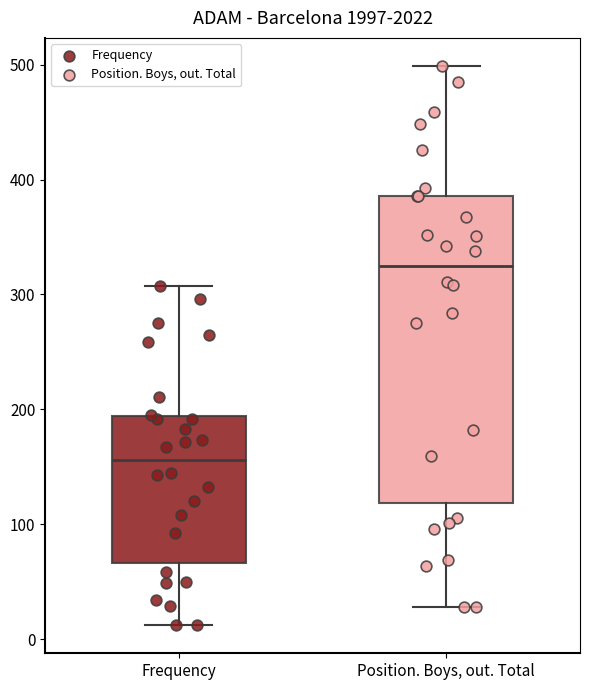

Which box has the highest median line?

Position. Boys, out. Total